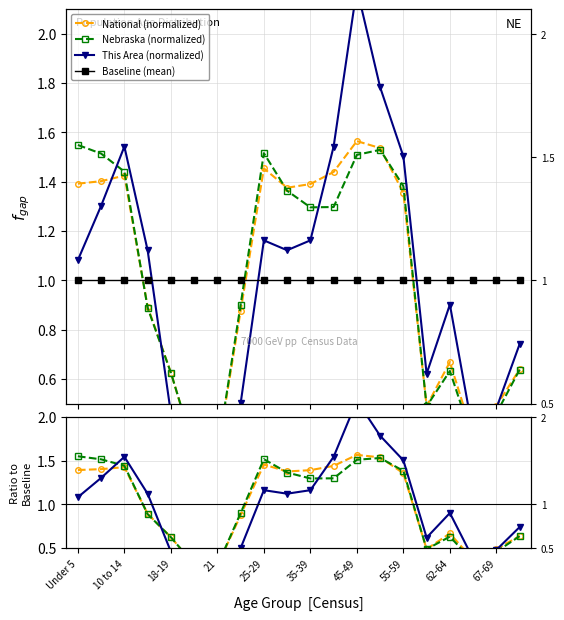

Between Under 5 and 35-39, which series saw the biggest shift?

Nebraska